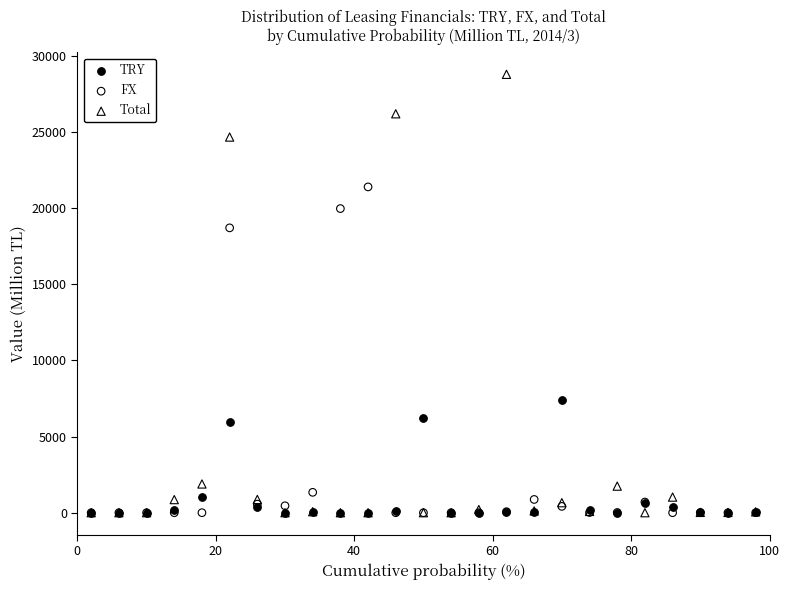

Which series contains the highest Y value?

Total